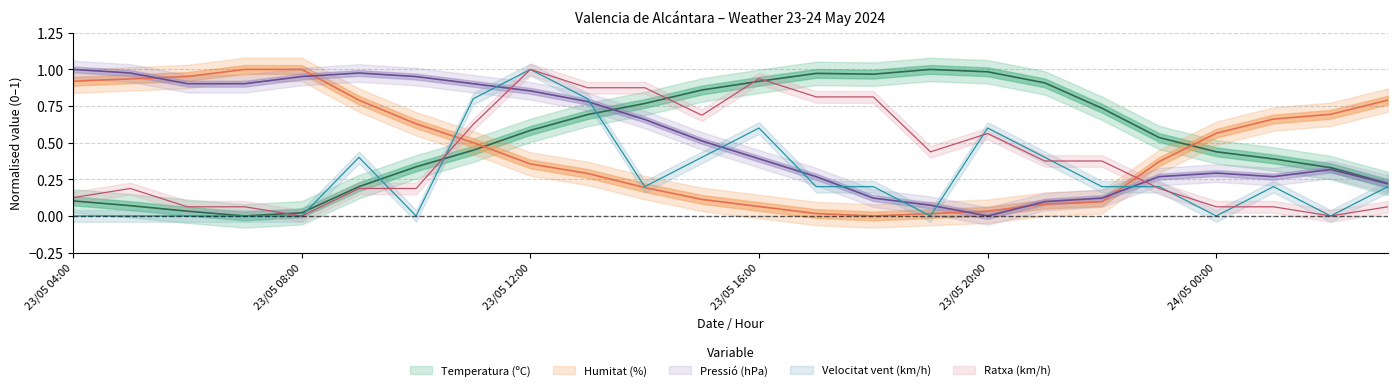

What is the difference between the highest and lowest values at 23/05 07:00?

1.0